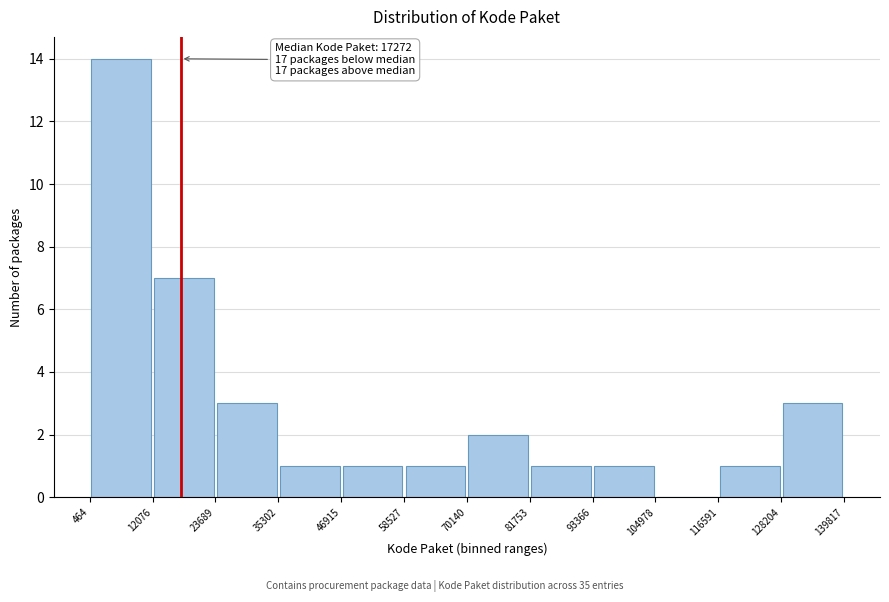

Which range on the x-axis has the tallest bar?

464 to 12076